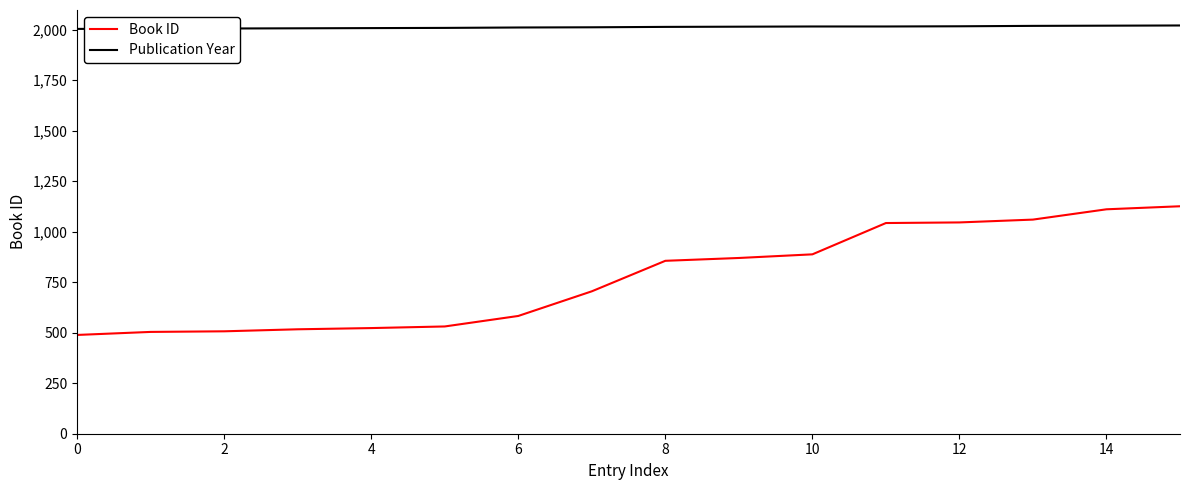

True or false: Publication Year and Book ID intersect in this chart.

False